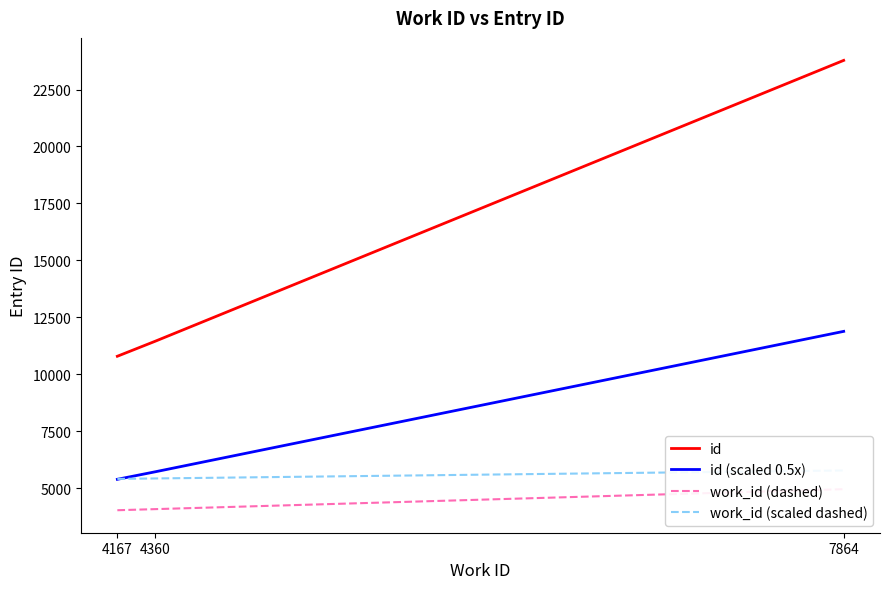

What is the value of the id (scaled 0.5x) point at the 1st from the left?

5398.5